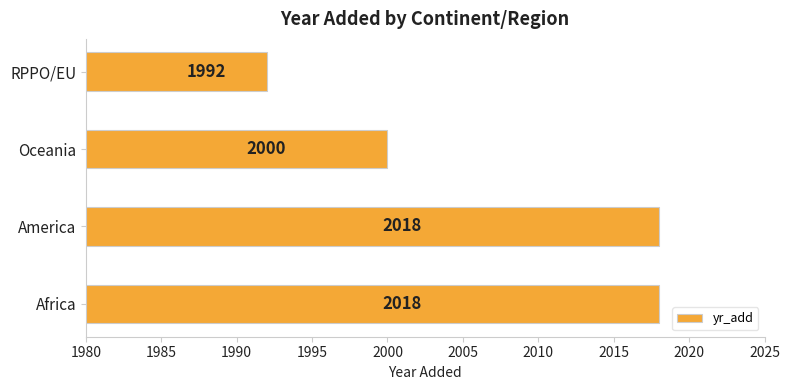

Reading bottom to top, list all the values displayed in this chart.

Africa=2018	America=2018	Oceania=2000	RPPO/EU=1992